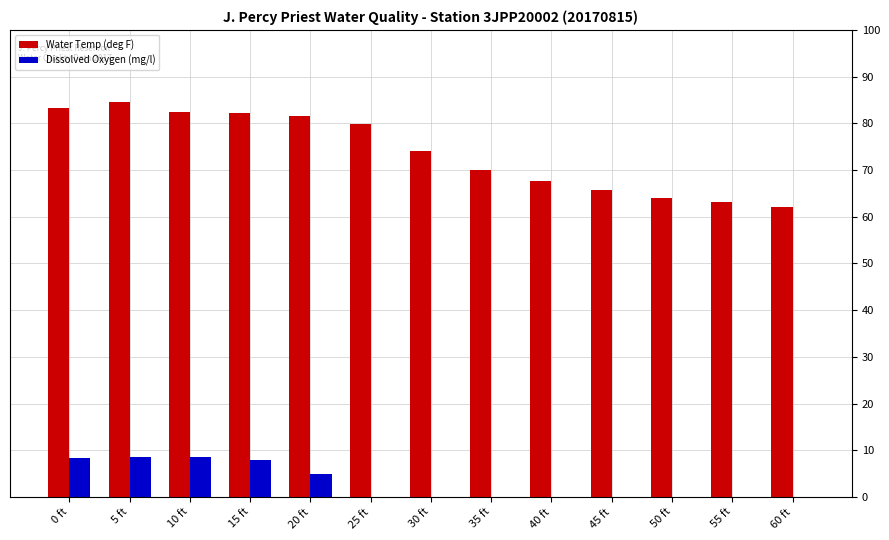

Are the bars horizontal?

No